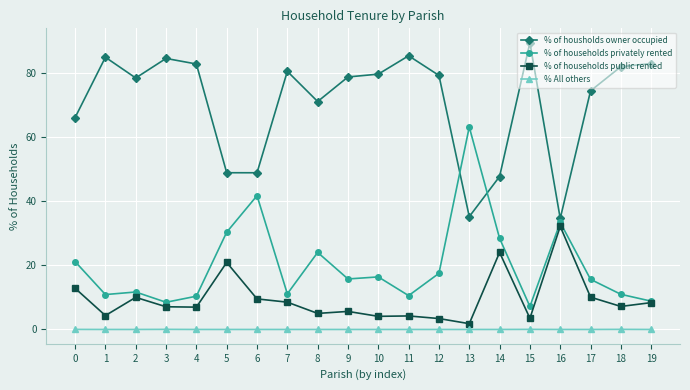

Where is the first local minimum for % of households public rented?

1